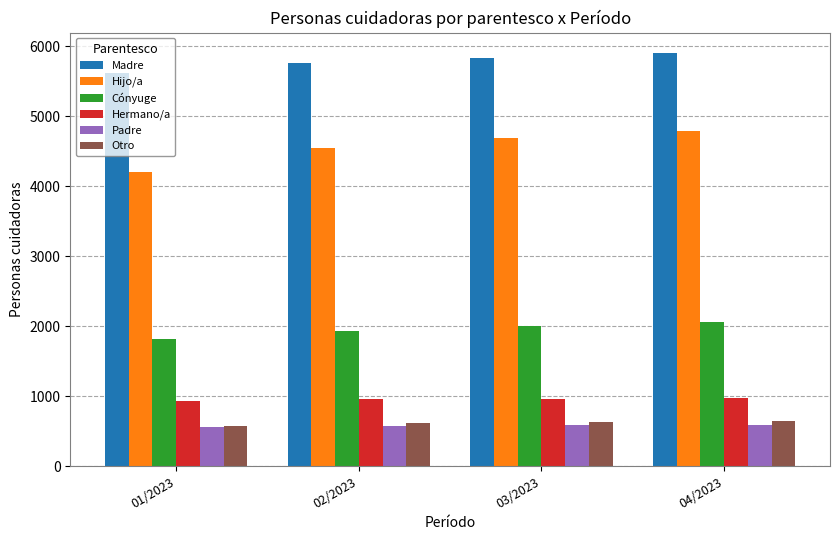

What is the label of the 3rd bar from the left?

03/2023